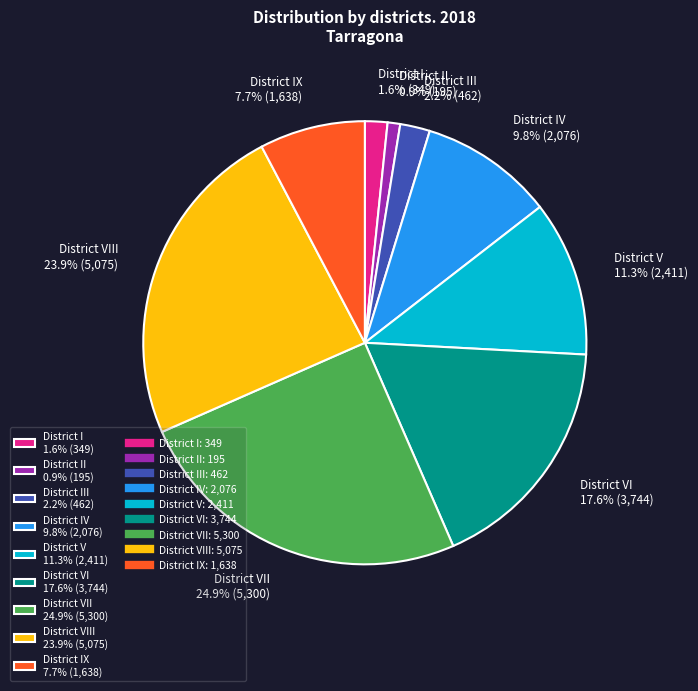

Count the number of slices in the pie.

9